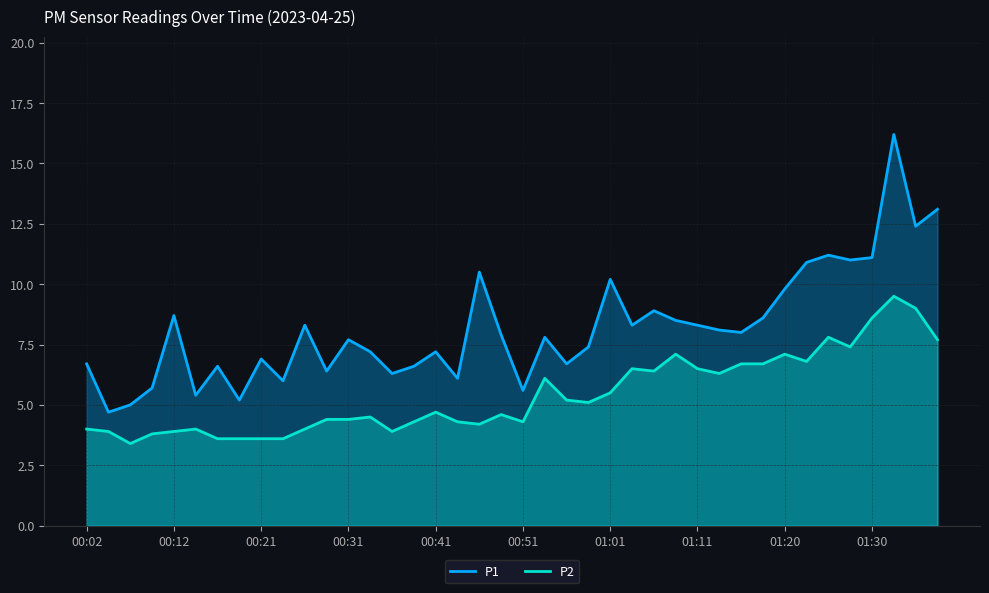

Reading left to right, what are all the values shown in this chart?

P1: 6.7	4.7	5.0	5.7	8.7	5.4	6.6	5.2	6.9	6.0	8.3	6.4	7.7	7.2	6.3	6.6	7.2	6.1	10.5	7.9	5.6	7.8	6.7	7.4	10.2	8.3	8.9	8.5	8.3	8.1	8.0	8.6	9.8	10.9	11.2	11.0	11.1	16.2	12.4	13.1
P2: 4.0	3.9	3.4	3.8	3.9	4.0	3.6	3.6	3.6	3.6	4.0	4.4	4.4	4.5	3.9	4.3	4.7	4.3	4.2	4.6	4.3	6.1	5.2	5.1	5.5	6.5	6.4	7.1	6.5	6.3	6.7	6.7	7.1	6.8	7.8	7.4	8.6	9.5	9.0	7.7